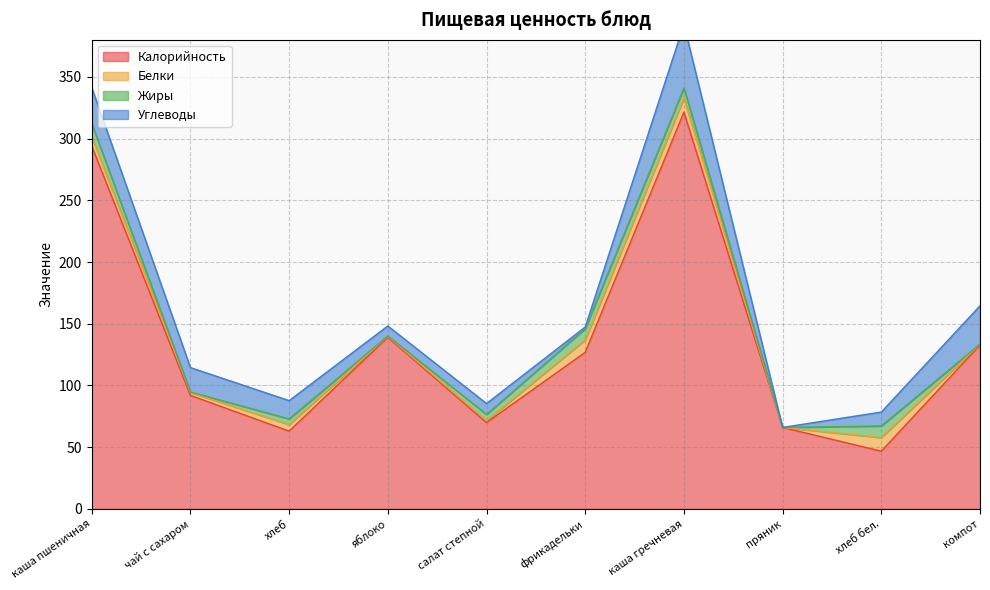

What is the difference between the highest and lowest values at компот?

132.7